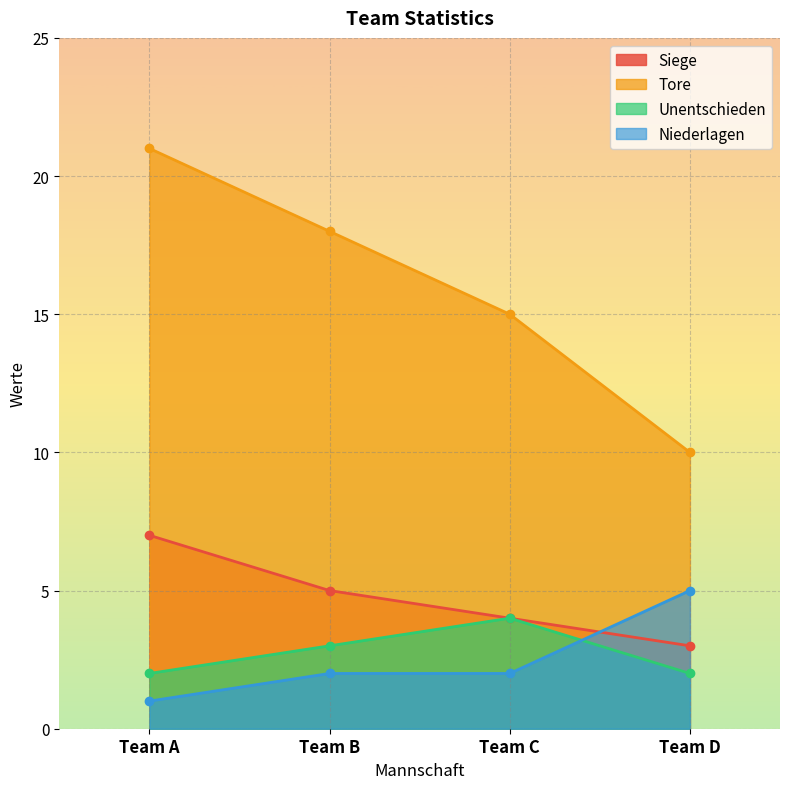

At which label is Unentschieden closest to 3?

Team B